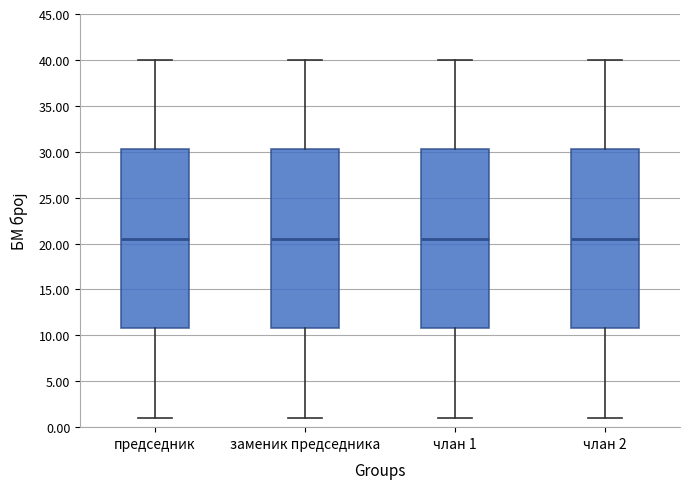

Reading left to right, transcribe this box plot: for each box, give where its median line is, the range the box spans, and where its two whiskers end, as read against the y-axis. The values are not printed on the chart, so give them approximately, as read against the axis.

председник: median 20.5, box 11.0 to 30.5, whiskers 1.0 to 40.0
заменик председника: median 20.5, box 11.0 to 30.5, whiskers 1.0 to 40.0
члан 1: median 20.5, box 11.0 to 30.5, whiskers 1.0 to 40.0
члан 2: median 20.5, box 11.0 to 30.5, whiskers 1.0 to 40.0